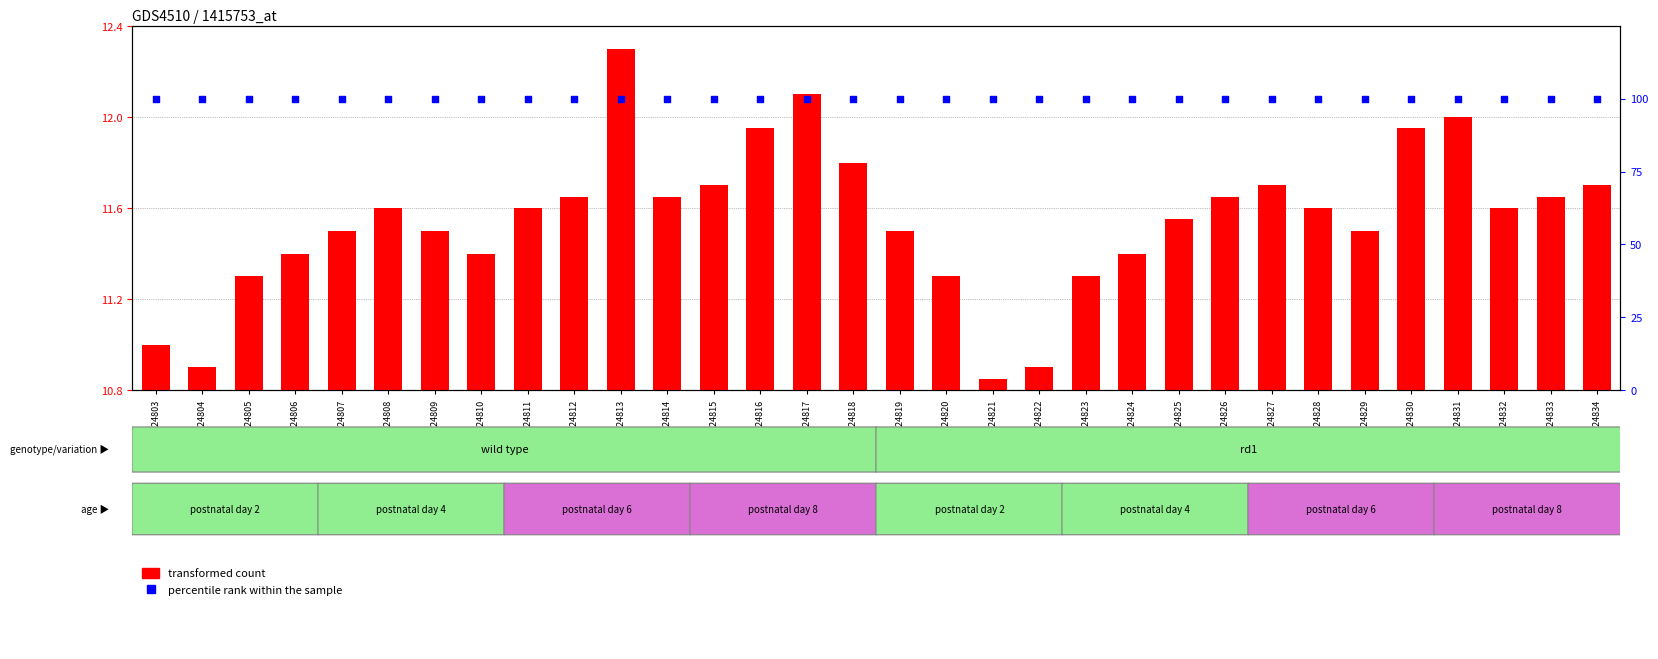

Which series has the widest spread of Y values?

transformed count